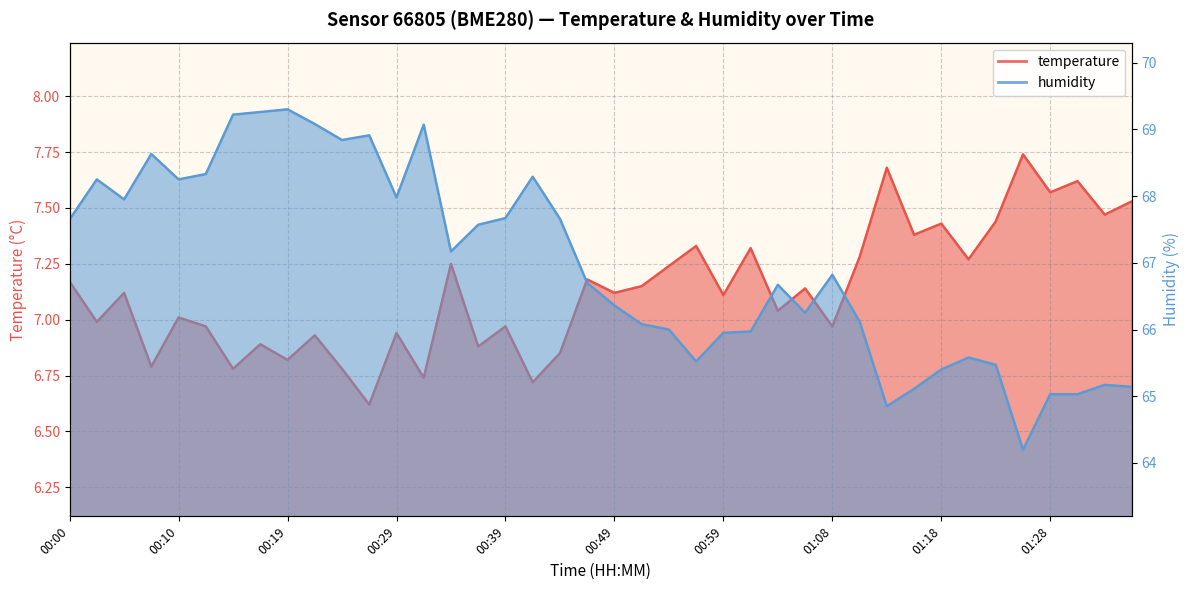

True or false: humidity and temperature intersect in this chart.

False